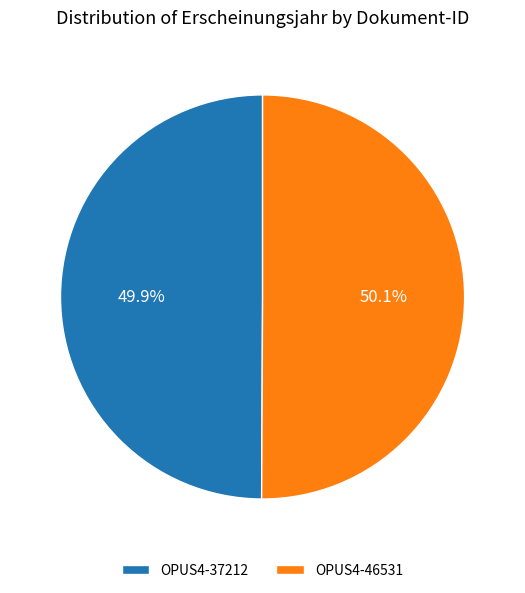

Is it true that OPUS4-37212 is 50% of the pie?

True